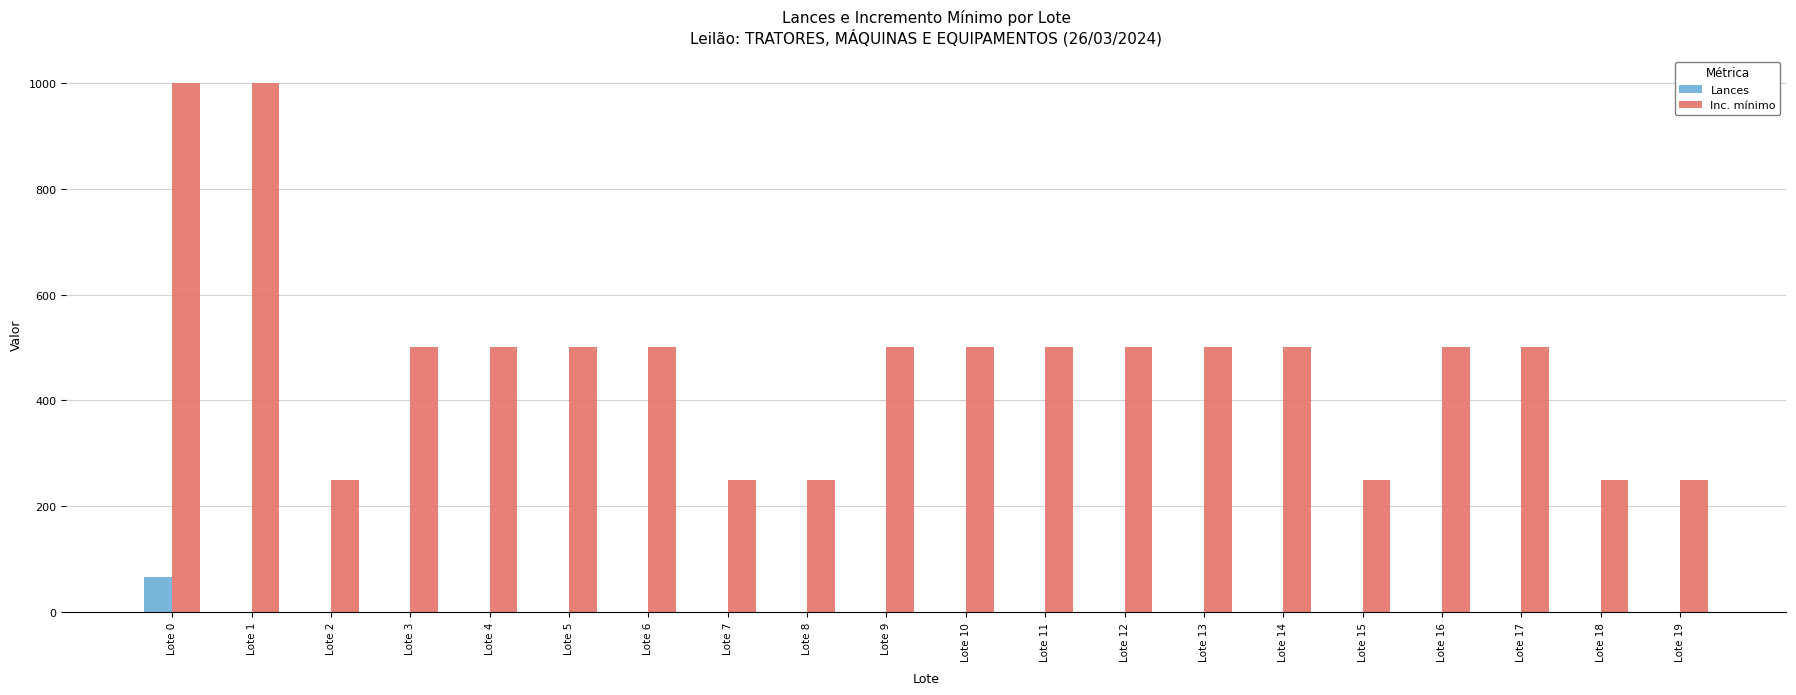

The value of Inc. mínimo at Lote 3 is 500. True or false?

True